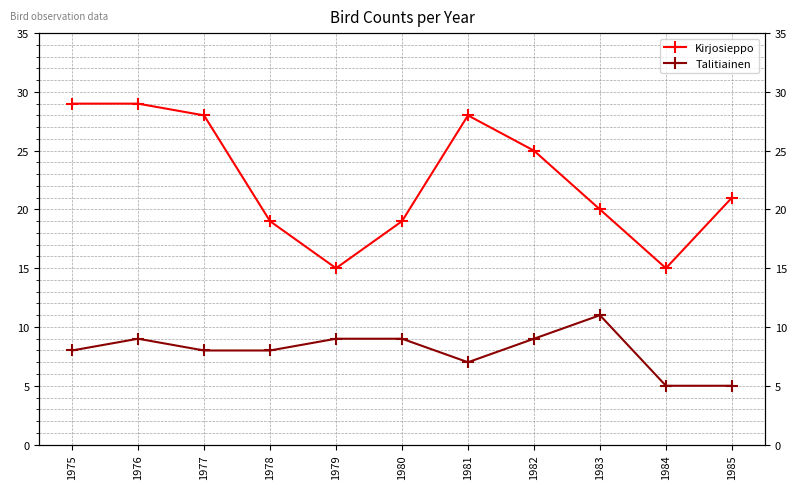

List the labels in order of Talitiainen value, largest first.

1983, 1976, 1979, 1980, 1982, 1975, 1977, 1978, 1981, 1984, 1985